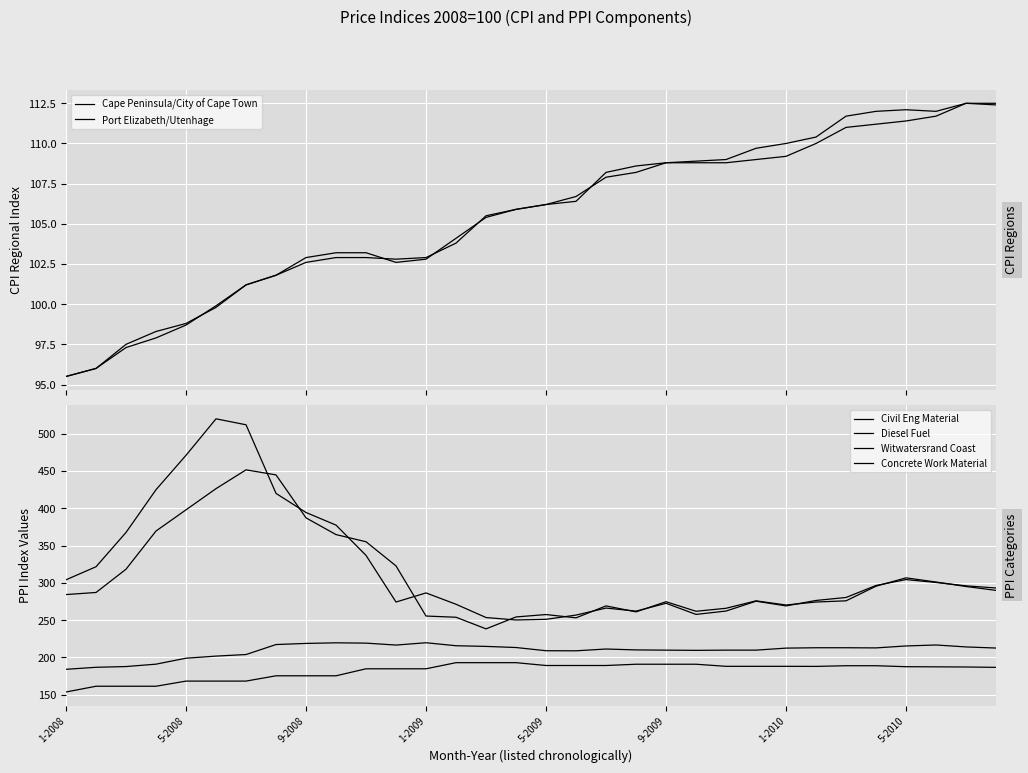

What is the value of the Concrete Work Material point at the 22nd from the left?

190.9